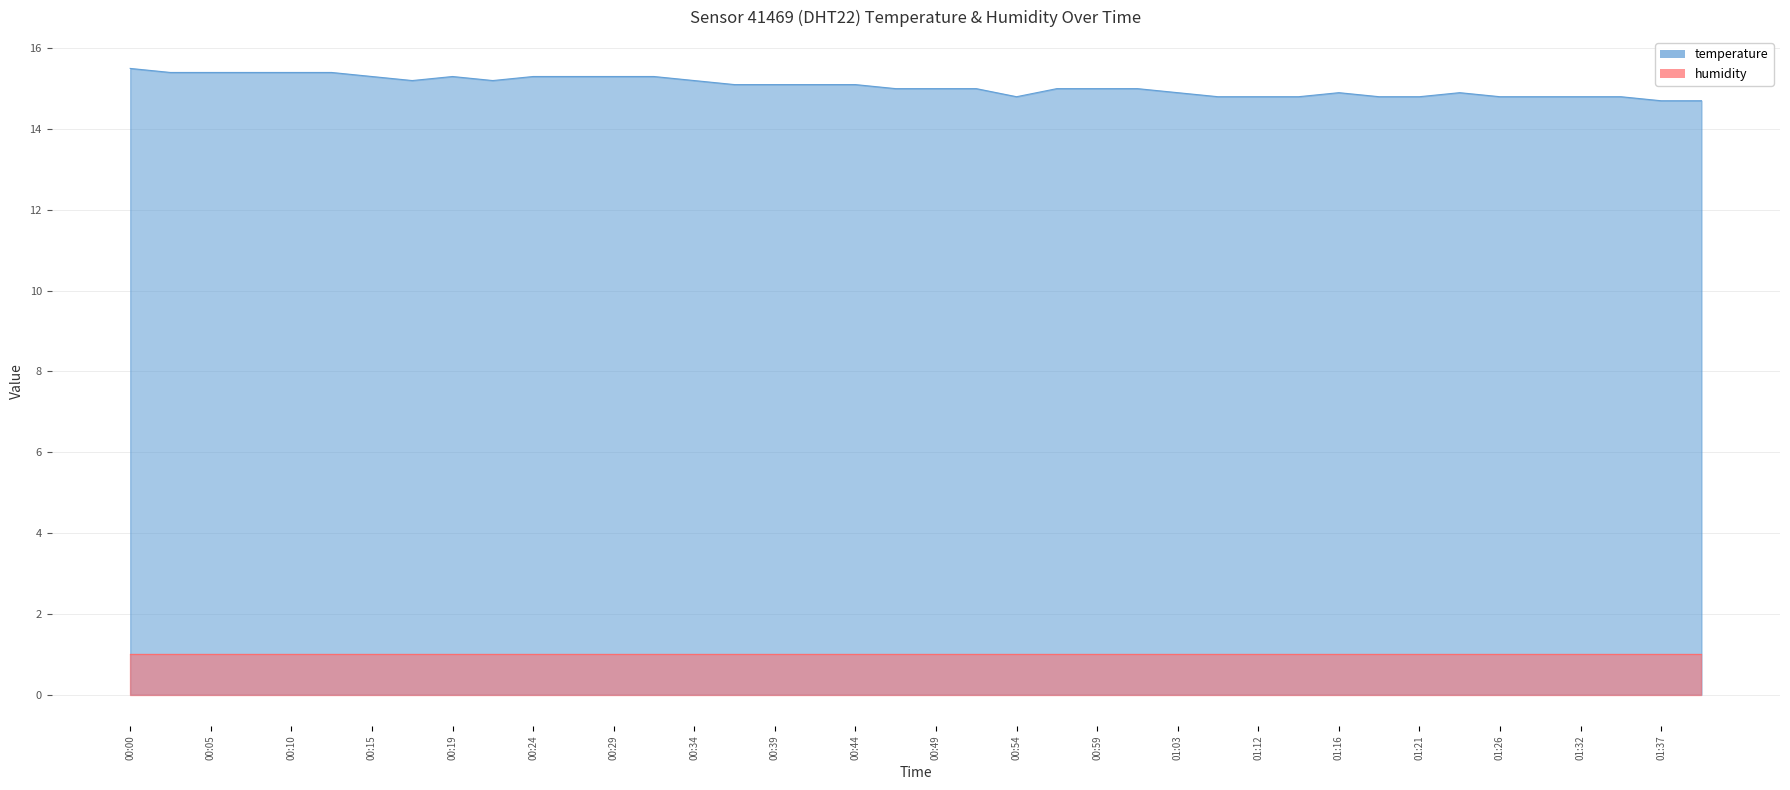

What is the sum of all values?

602.4